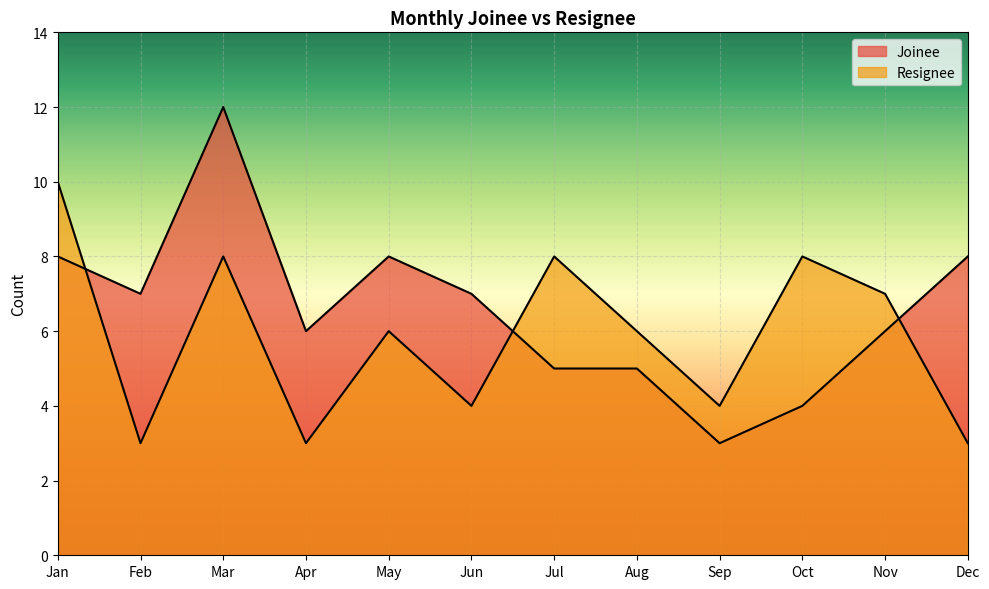

List the labels in order of Resignee value, largest first.

Jan, Mar, Jul, Oct, Nov, May, Aug, Jun, Sep, Feb, Apr, Dec